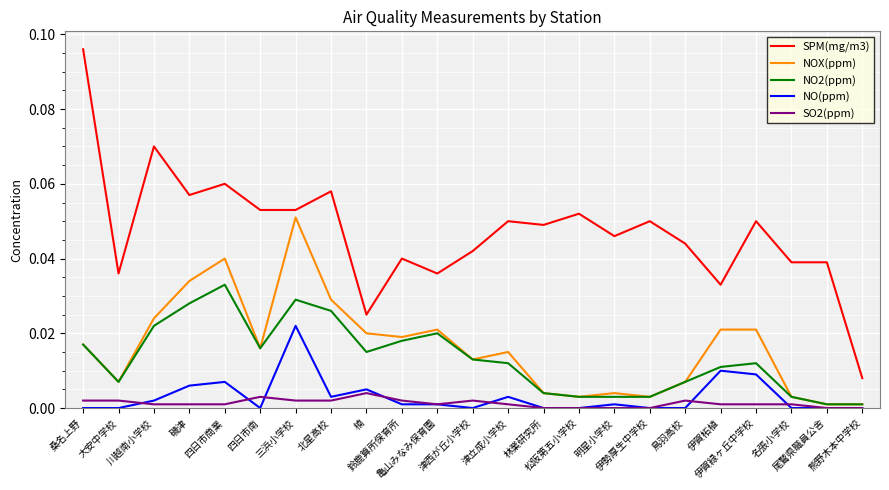

True or false: SPM(mg/m3) and NOX(ppm) intersect in this chart.

False